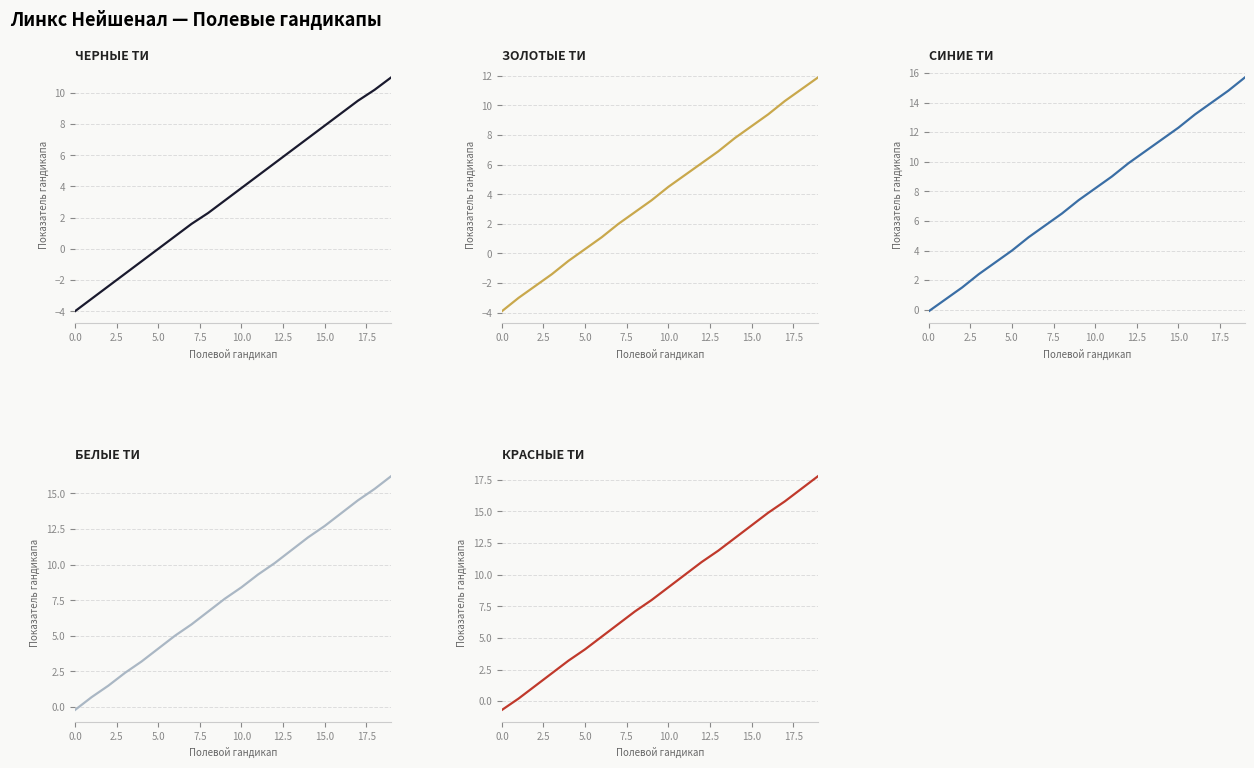

True or false: БЕЛЫЕ ТИ and ЗОЛОТЫЕ ТИ intersect in this chart.

False